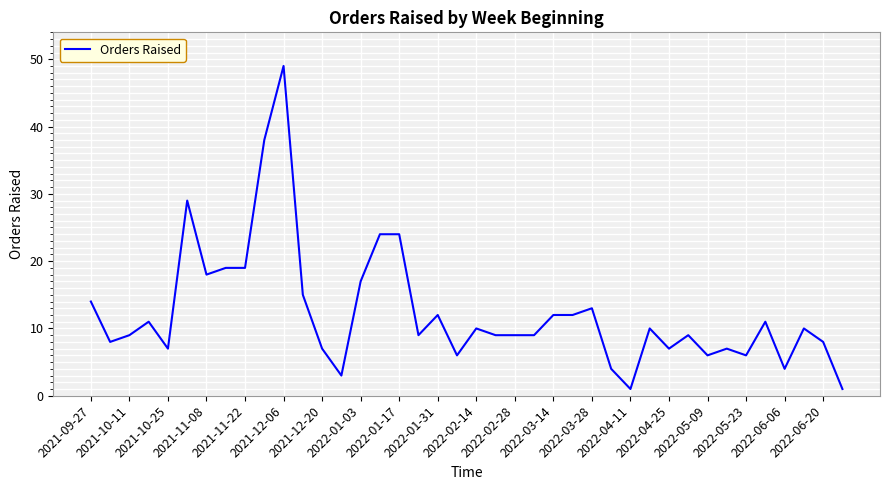

What is the difference between the maximum and minimum values?

48